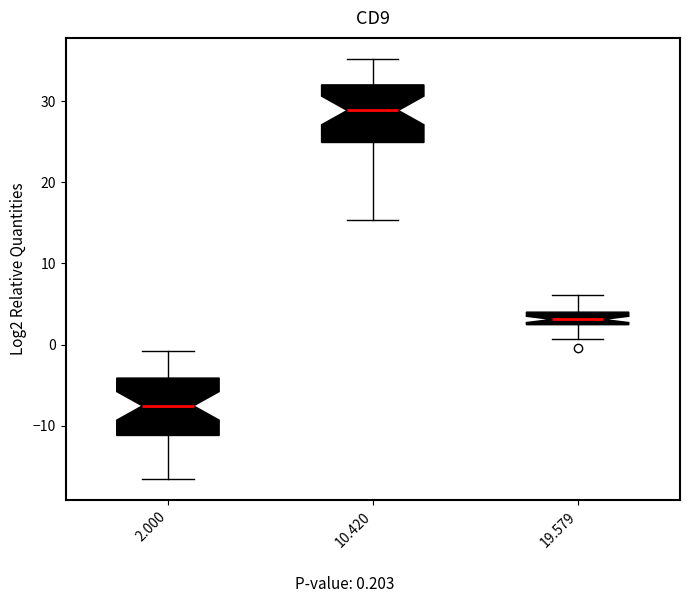

Which box has the lowest median line?

2.000